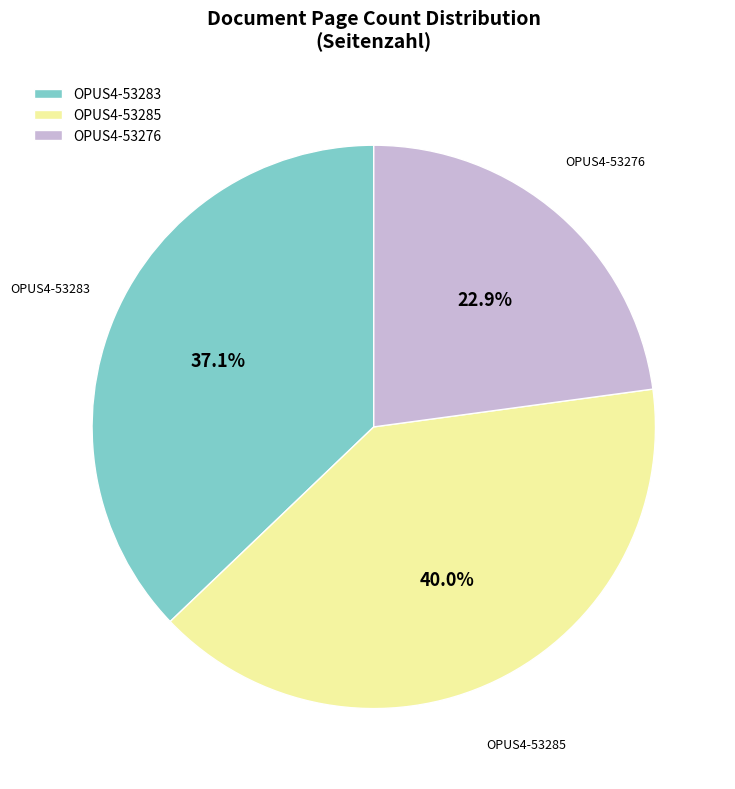

True or false: OPUS4-53283 accounts for 37% of the total.

True